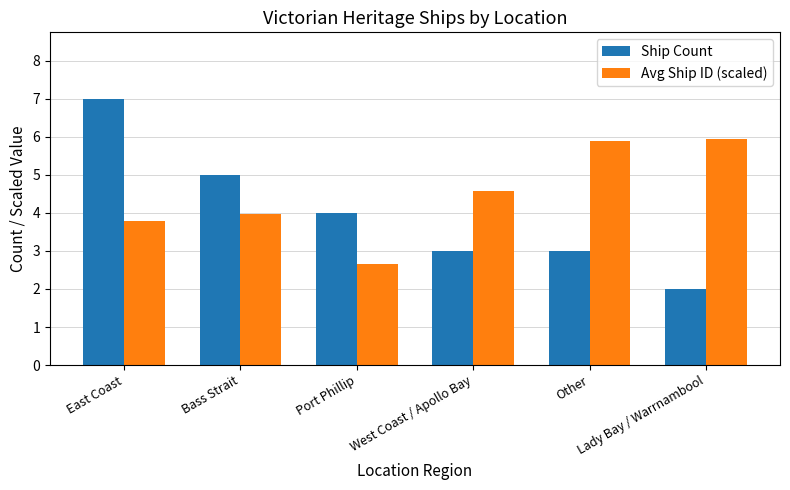

List the series in order of their peak value, highest first.

Ship Count, Avg Ship ID (scaled)